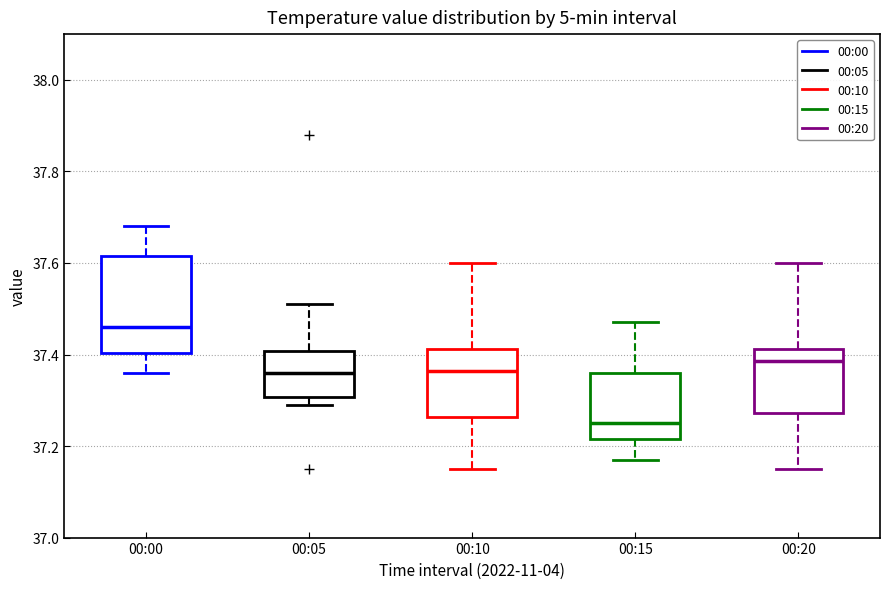

Reading left to right, transcribe this box plot: for each box, give where its median line is, the range the box spans, and where its two whiskers end, as read against the y-axis. The values are not printed on the chart, so give them approximately, as read against the axis.

00:00: median 37.46, box 37.40 to 37.62, whiskers 37.36 to 37.68
00:05: median 37.36, box 37.30 to 37.40, whiskers 37.30 (just below the box's lower edge) to 37.52
00:10: median 37.36, box 37.26 to 37.42, whiskers 37.16 to 37.60
00:15: median 37.26, box 37.22 to 37.36, whiskers 37.18 to 37.48
00:20: median 37.38, box 37.28 to 37.42, whiskers 37.16 to 37.60